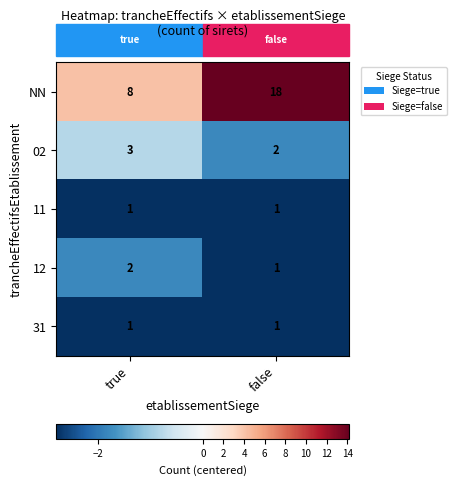

Which series has the largest total across all categories?

NN